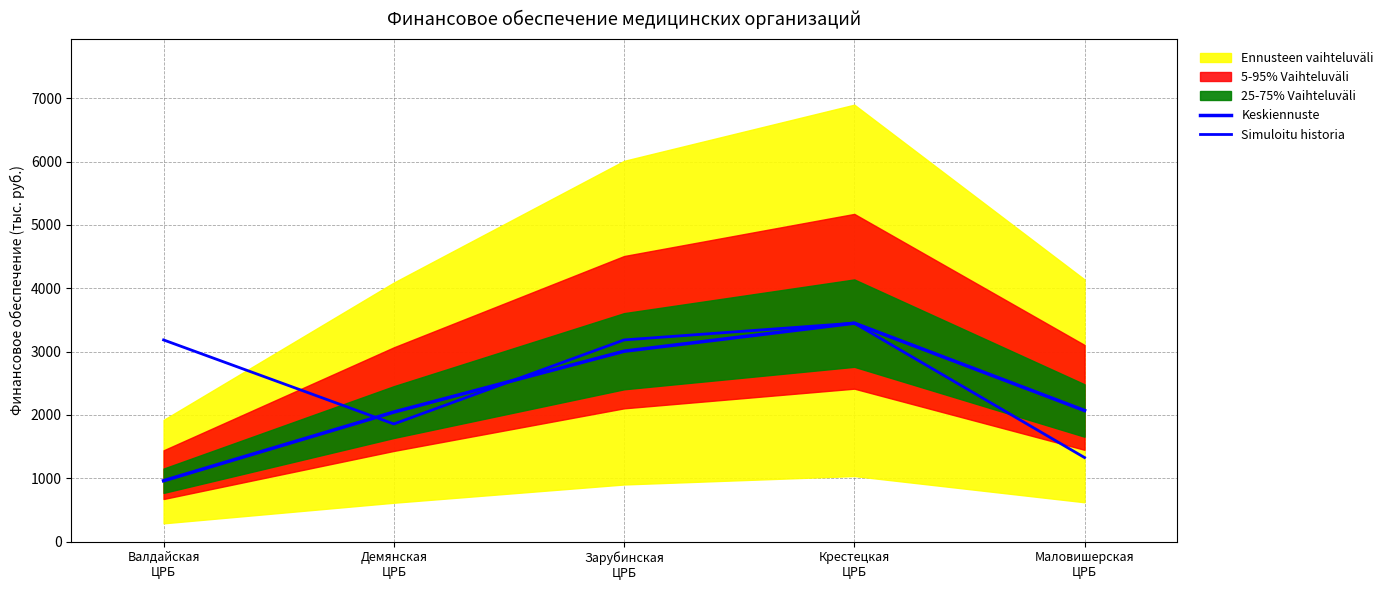

Is this an area chart (filled region under the line)?

No